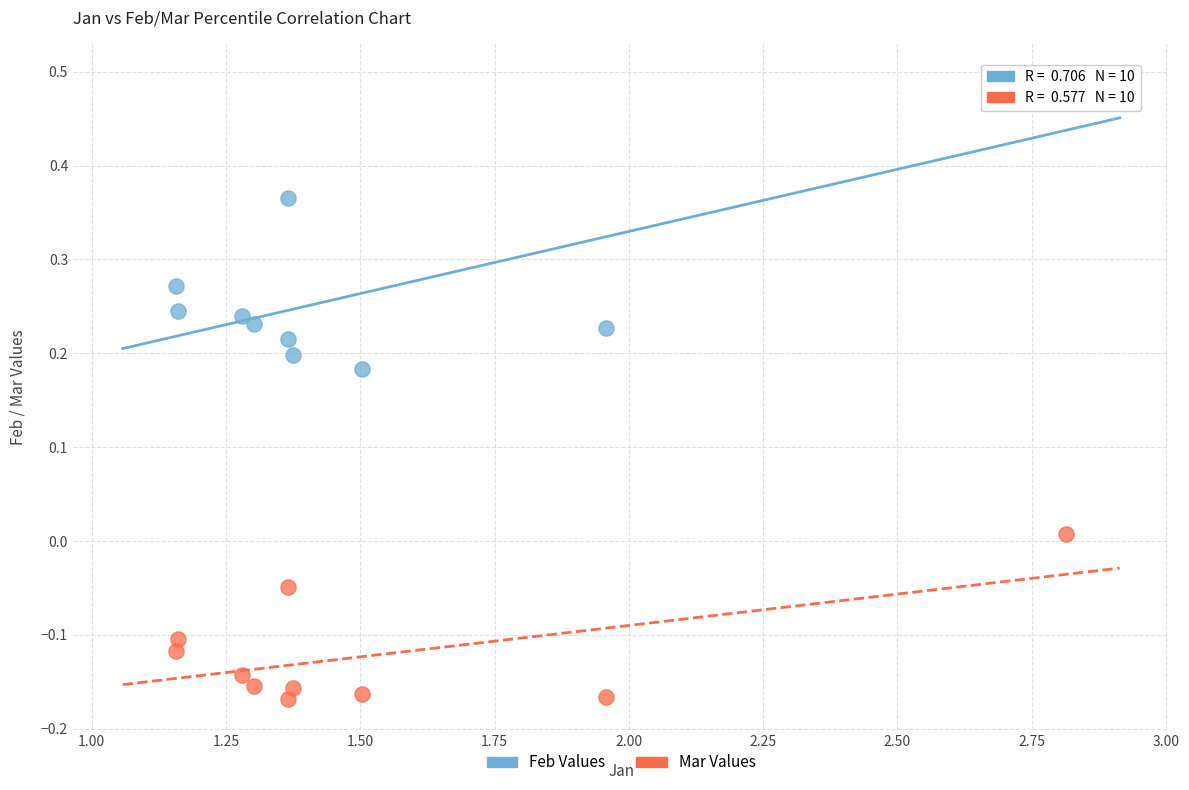

Which series contains the highest Y value?

Feb Values